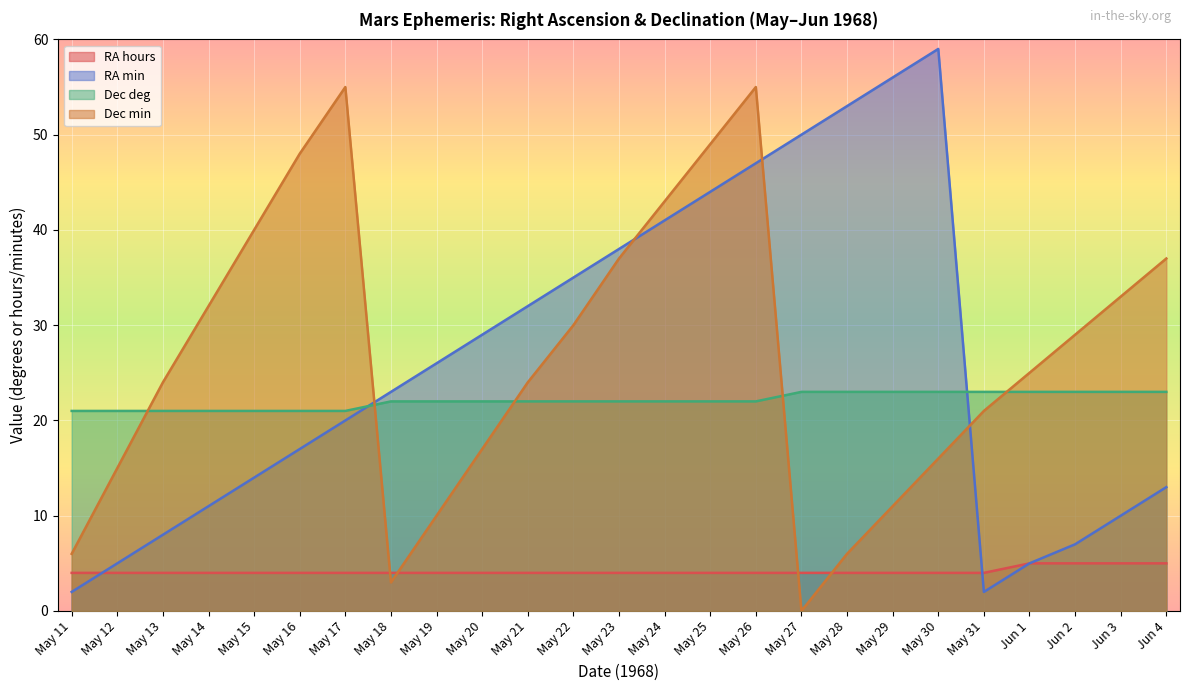

Which category has the lowest value across all series?

May 27